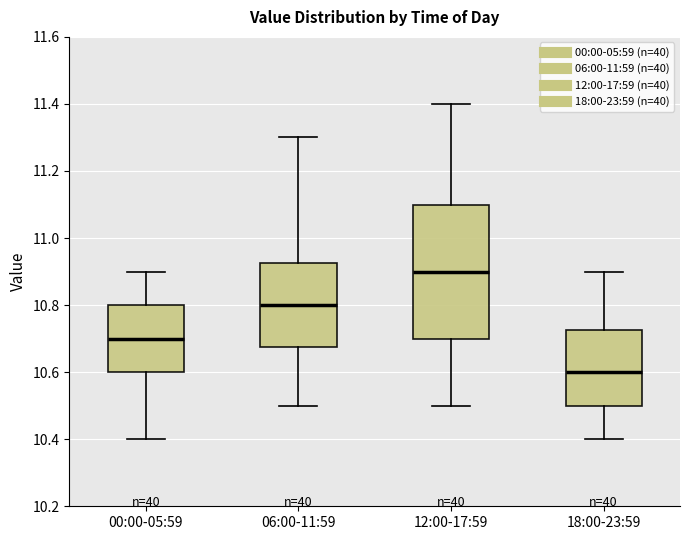

Where is the upper edge of the box for 00:00-05:59 on the y-axis? The values are not printed on the chart, so give them approximately, as read against the axis.

10.80